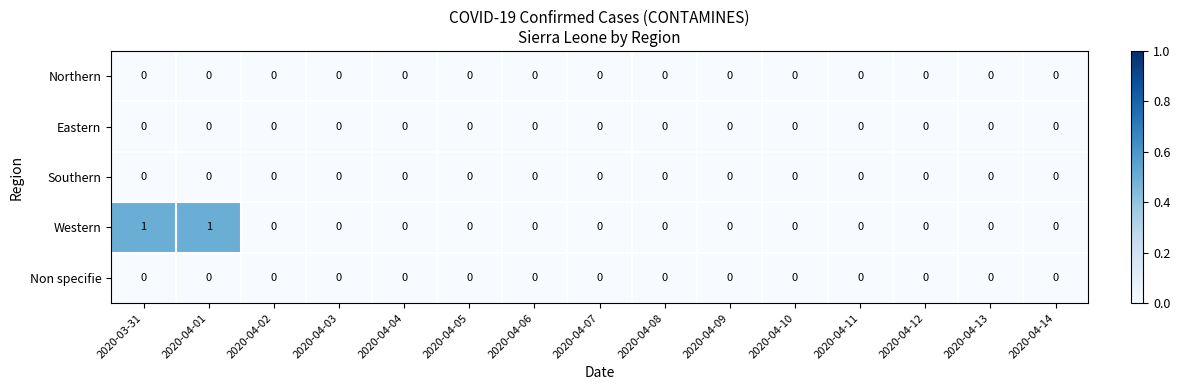

Which series has the widest spread of values?

Western